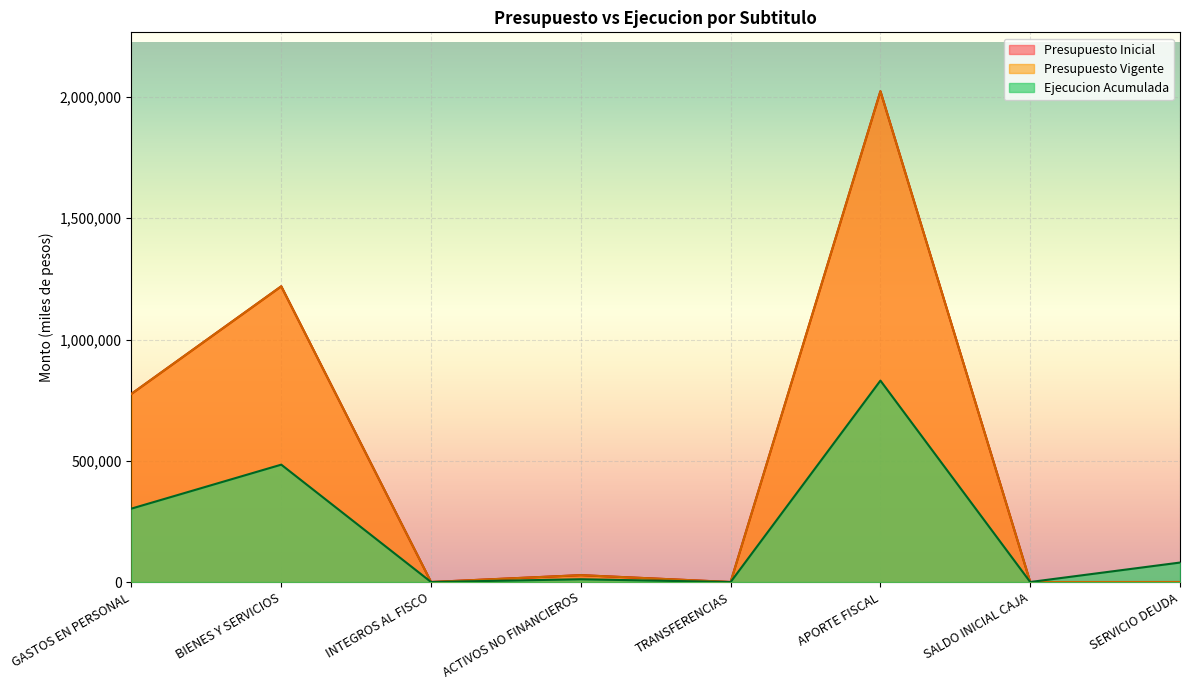

What is the label of the 4th point from the right?

TRANSFERENCIAS